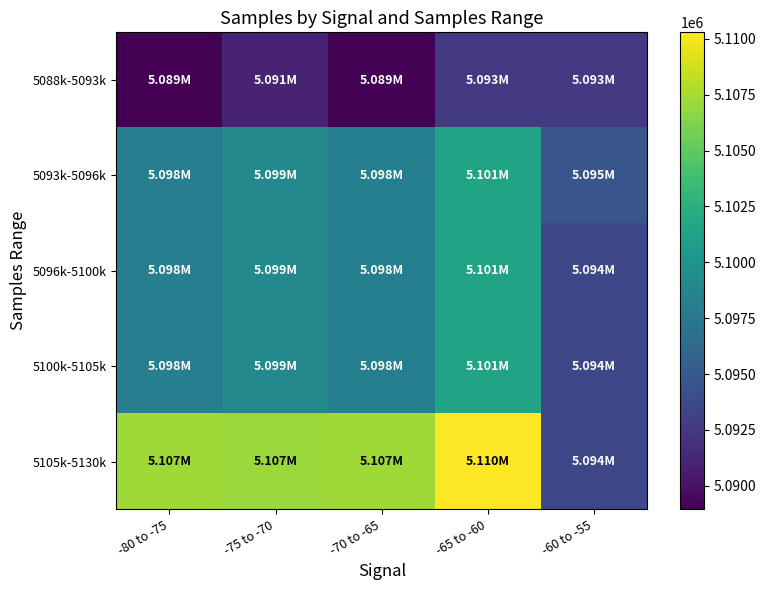

At which category is the sum across all series the highest?

-65 to -60